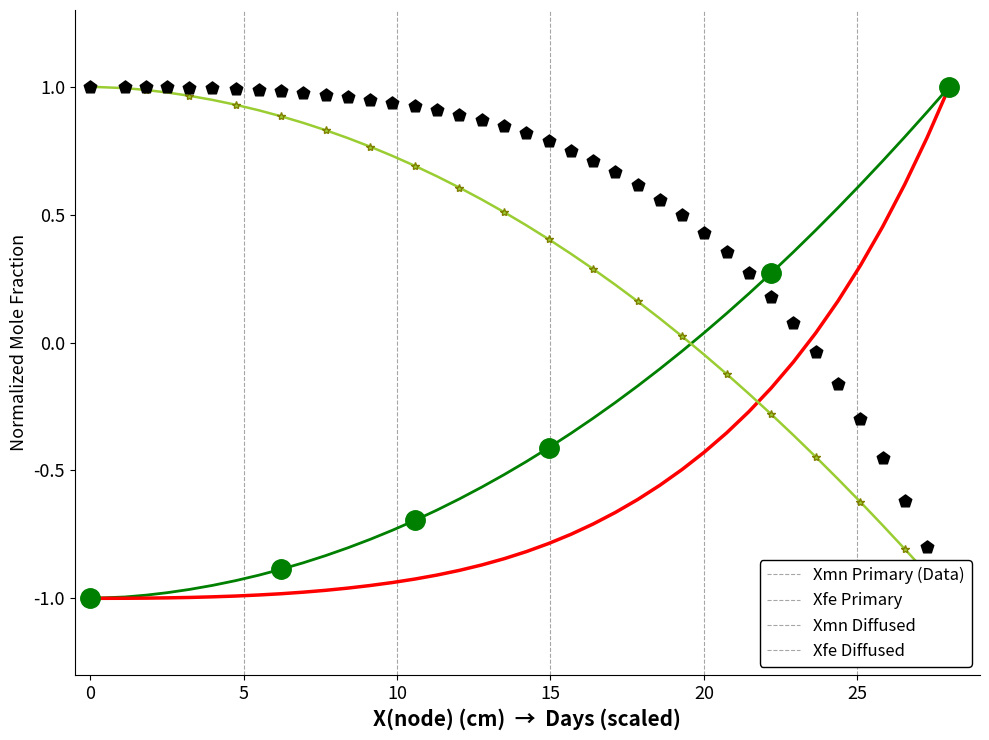

Which series reaches the maximum Y coordinate?

Xfe Primary